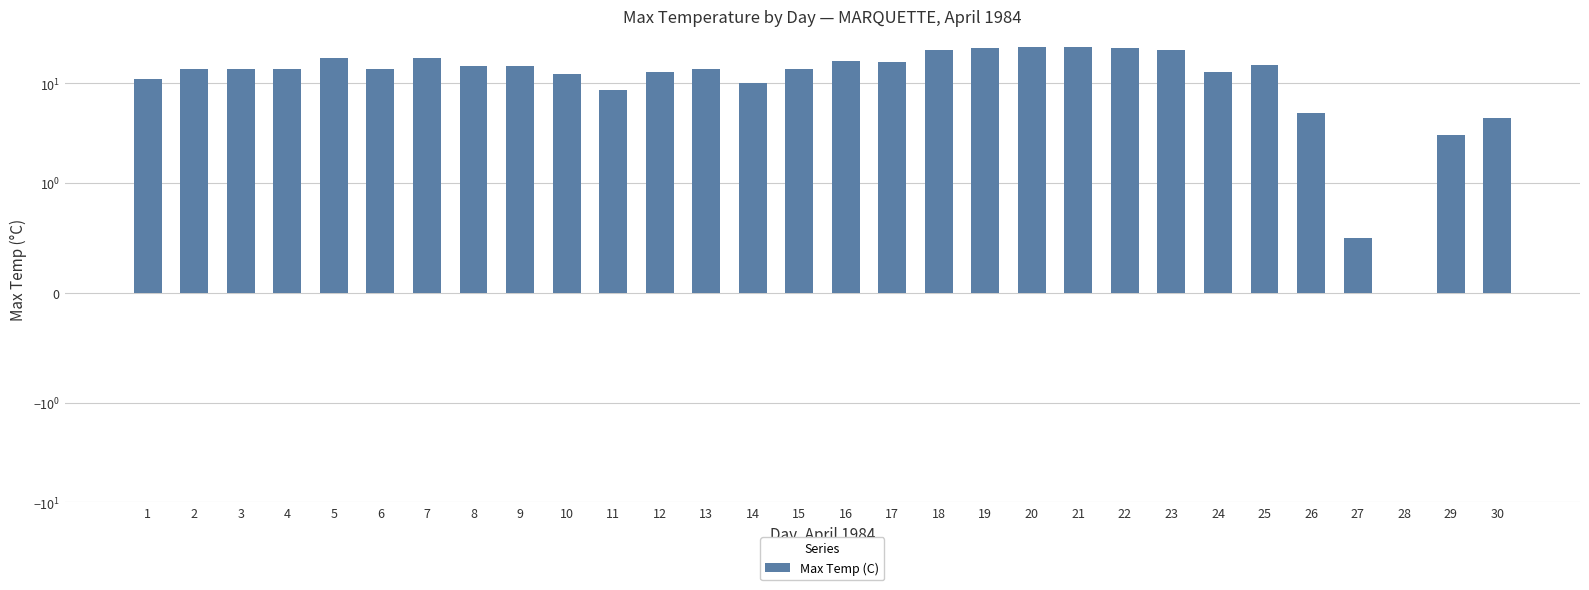

Read the value at 7.

18.0